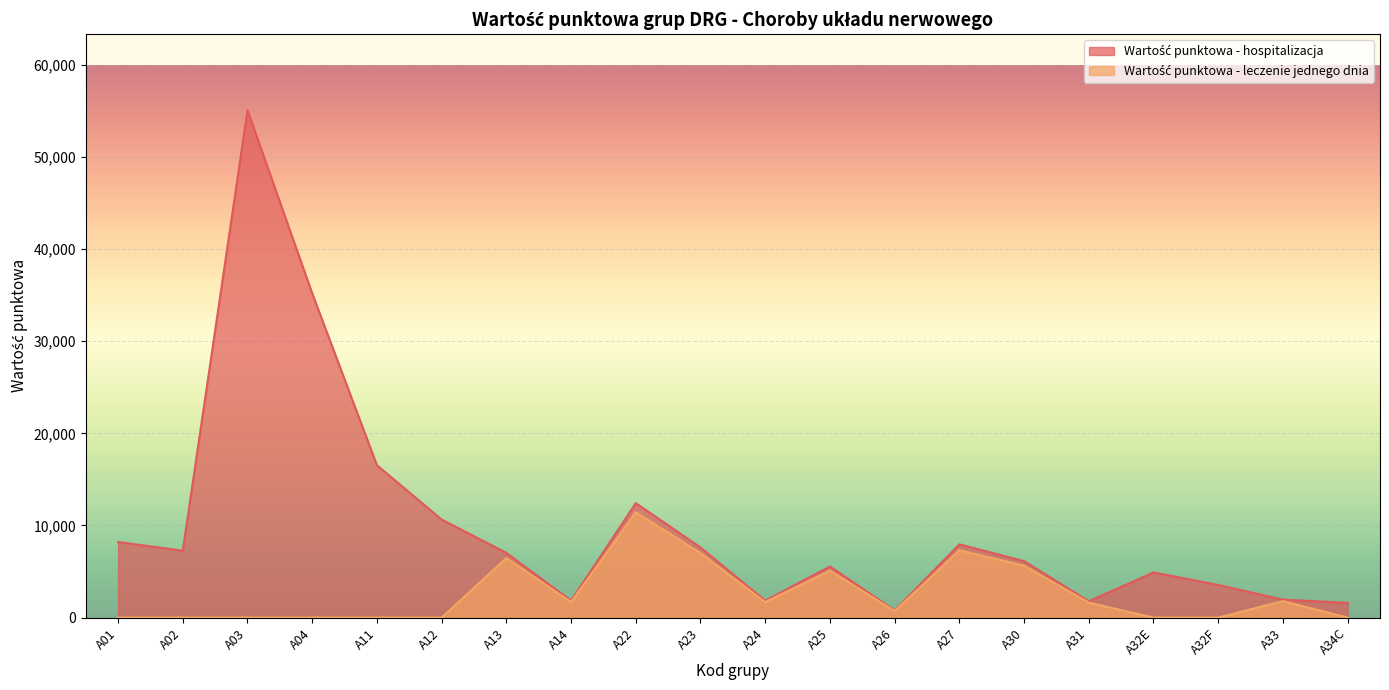

What is the label of the 1st point from the right?

A34C